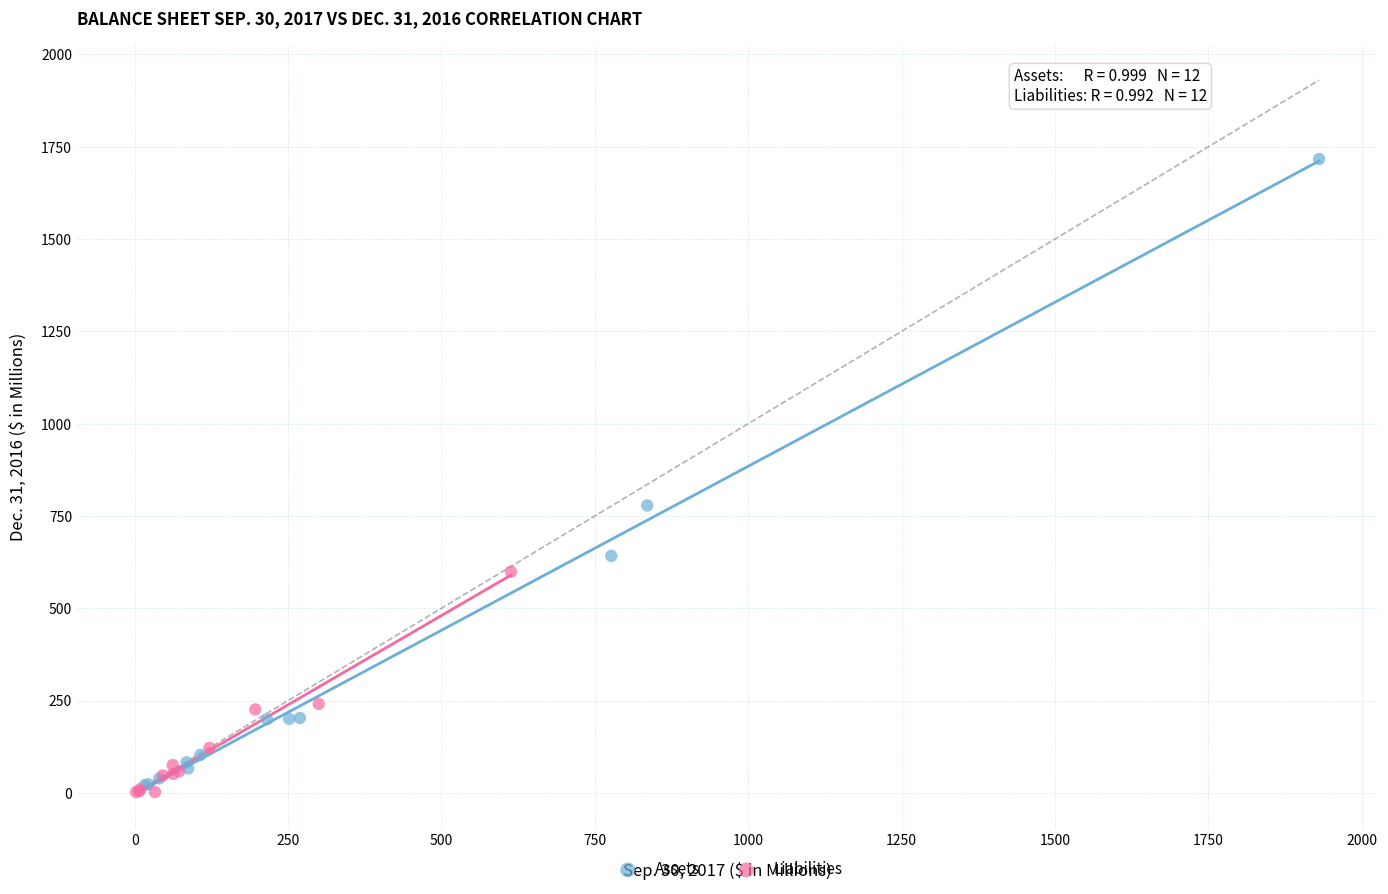

What are all the series names shown in the legend?

Assets, Liabilities